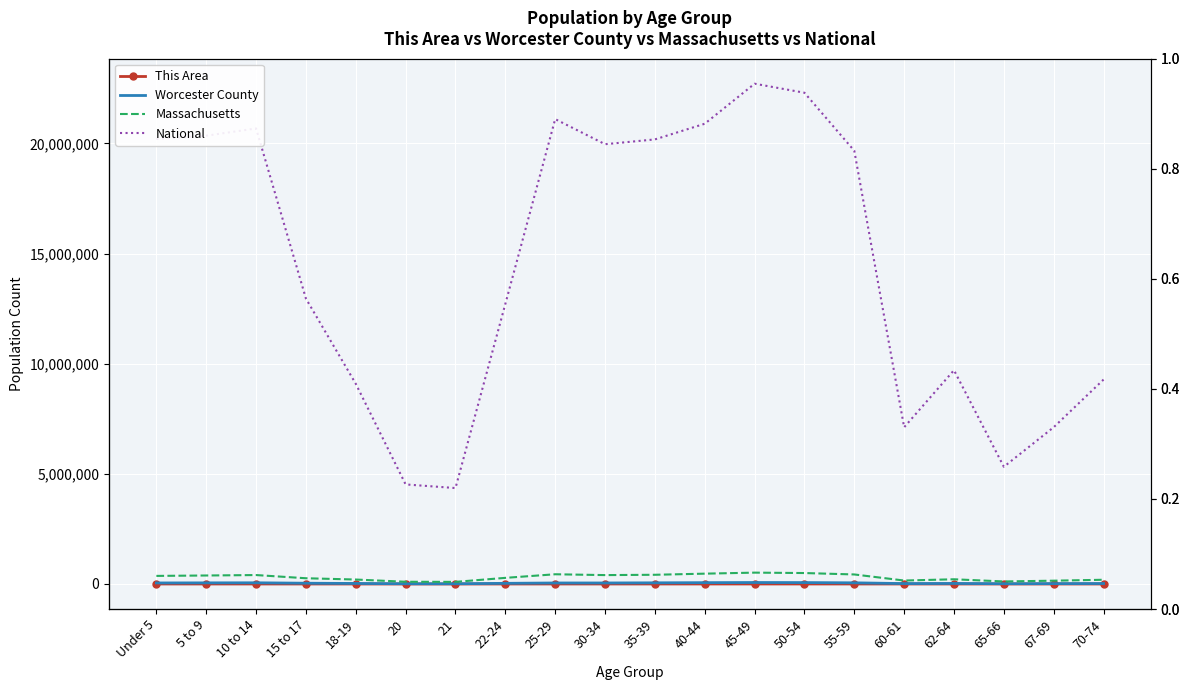

Count the number of categories in the chart.

20